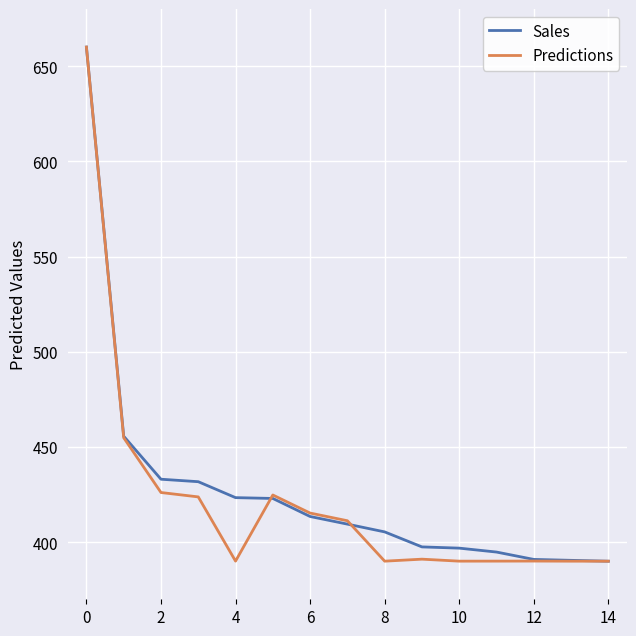

What is the smallest value displayed?

390.0